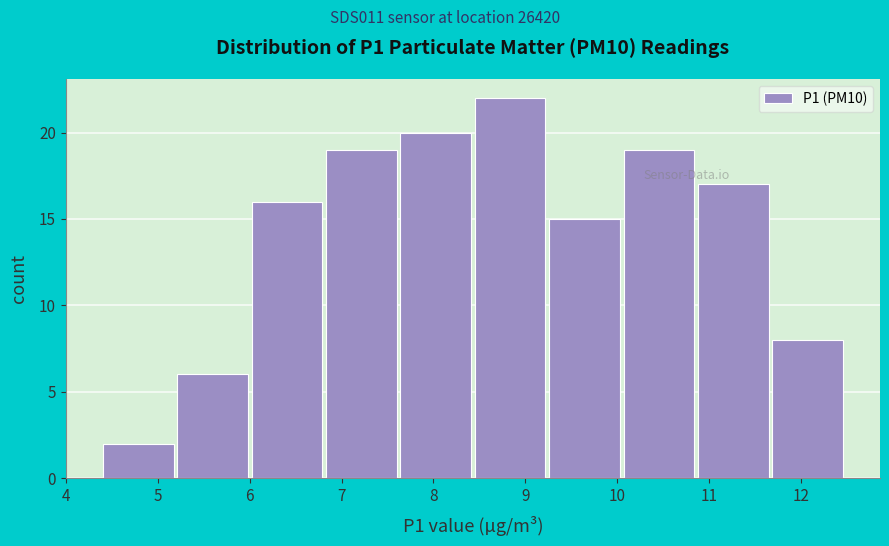

Reading left to right, list every bar in this chart as the range it spans on the x-axis followed by its height. Neither the bar edges nor the heights are printed on the chart, so give them approximately, as read against the axes.

4.40 to 5.21: 2
5.21 to 6.02: 6
6.02 to 6.83: 16
6.83 to 7.64: 19
7.64 to 8.45: 20
8.45 to 9.26: 22
9.26 to 10.07: 15
10.07 to 10.88: 19
10.88 to 11.69: 17
11.69 to 12.50: 8